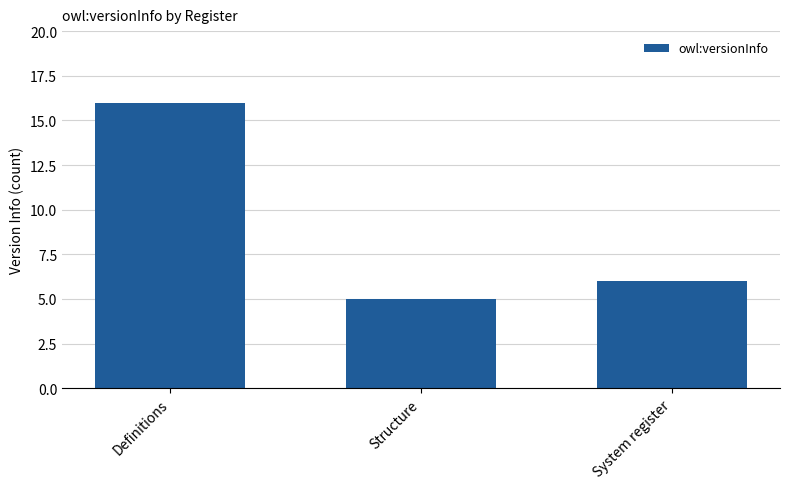

Reading left to right, list all the values displayed in this chart.

16	5	6